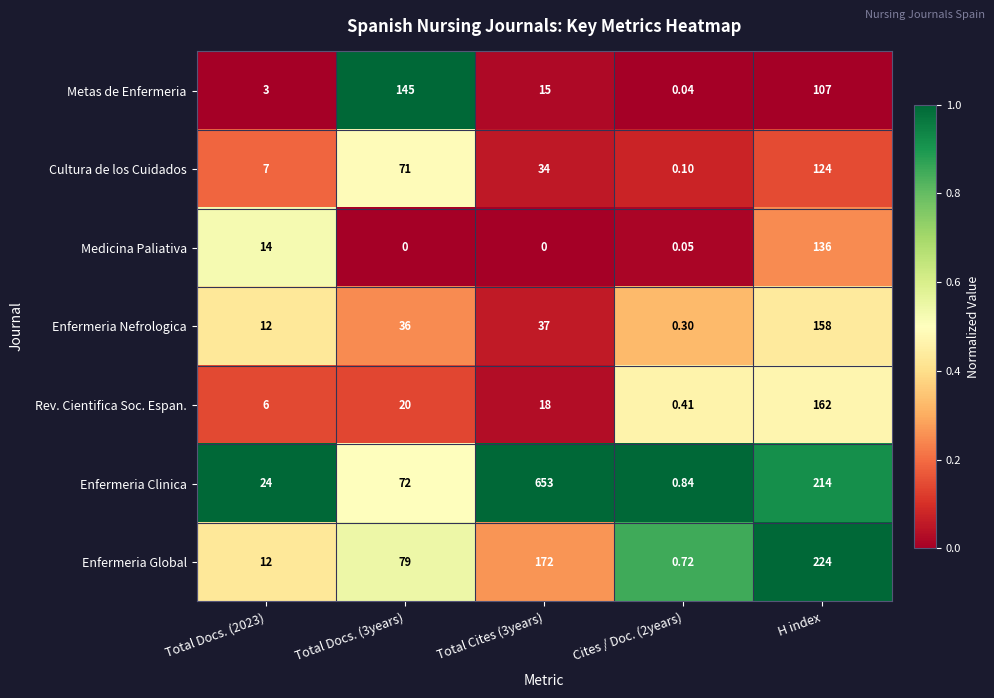

At which category is the sum across all series the highest?

H index